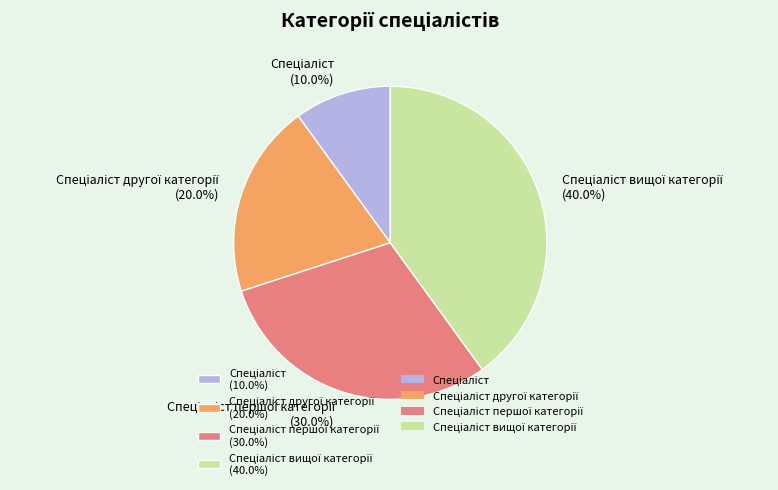

How many slices are in this pie chart?

4